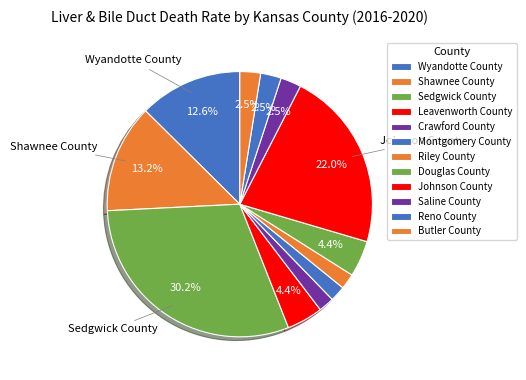

Is it true that Wyandotte County is 26% of the pie?

False